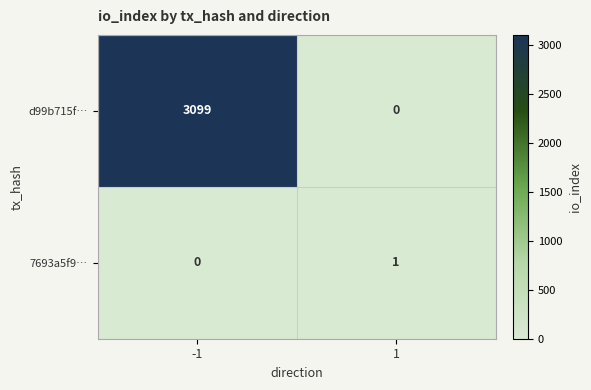

At how many categories does at least one series exceed 1988?

1